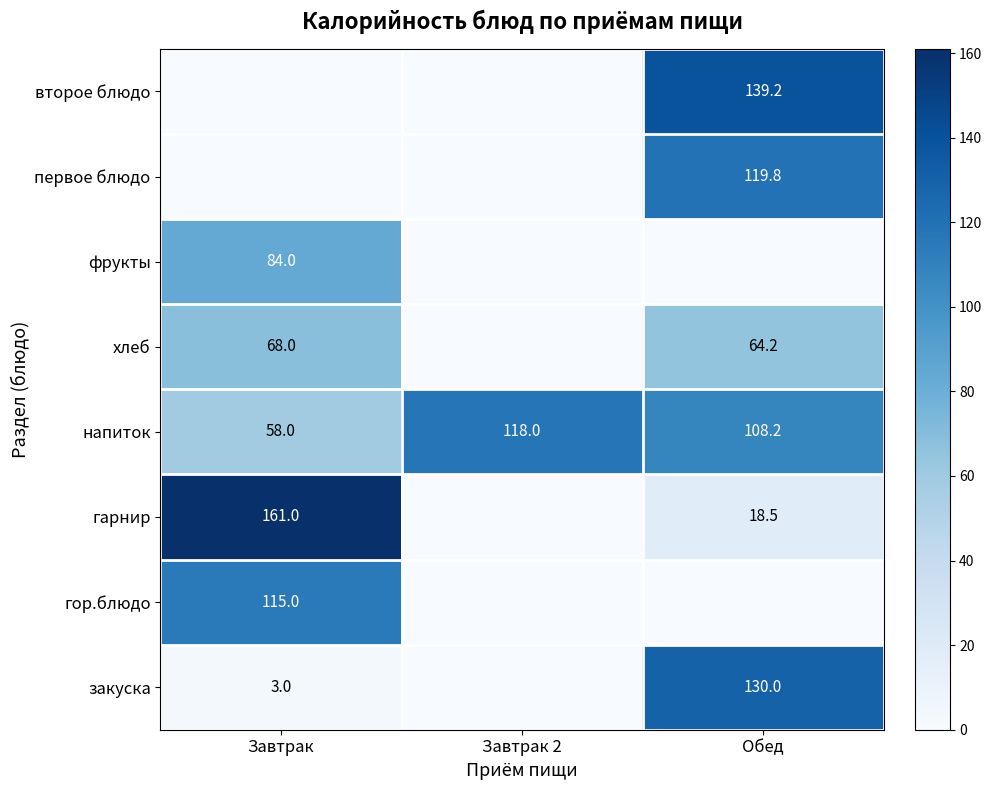

True or false: второе блюдо has a value of 57.9 at Обед.

False